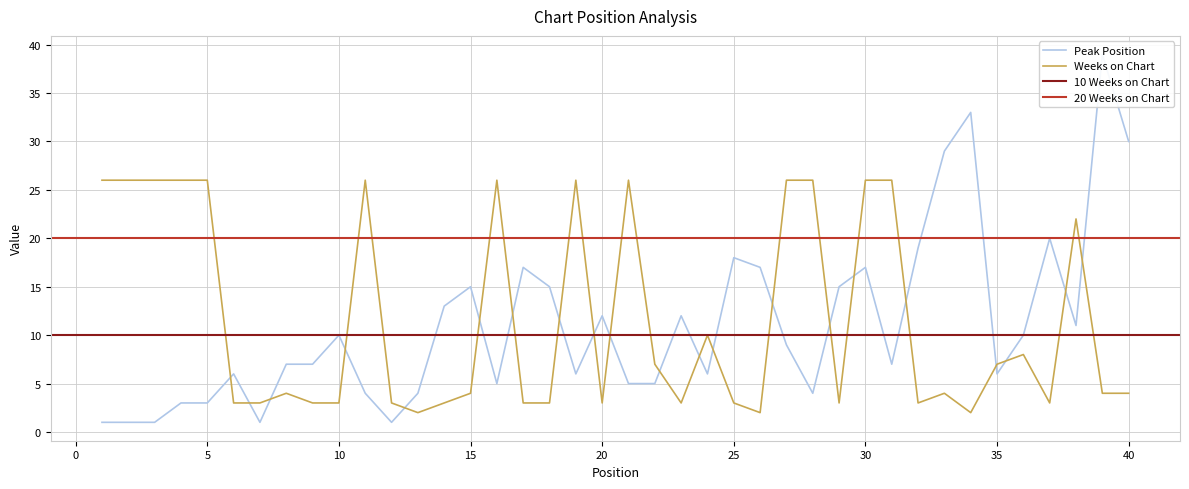

Does the chart display data point markers on the line(s)?

No